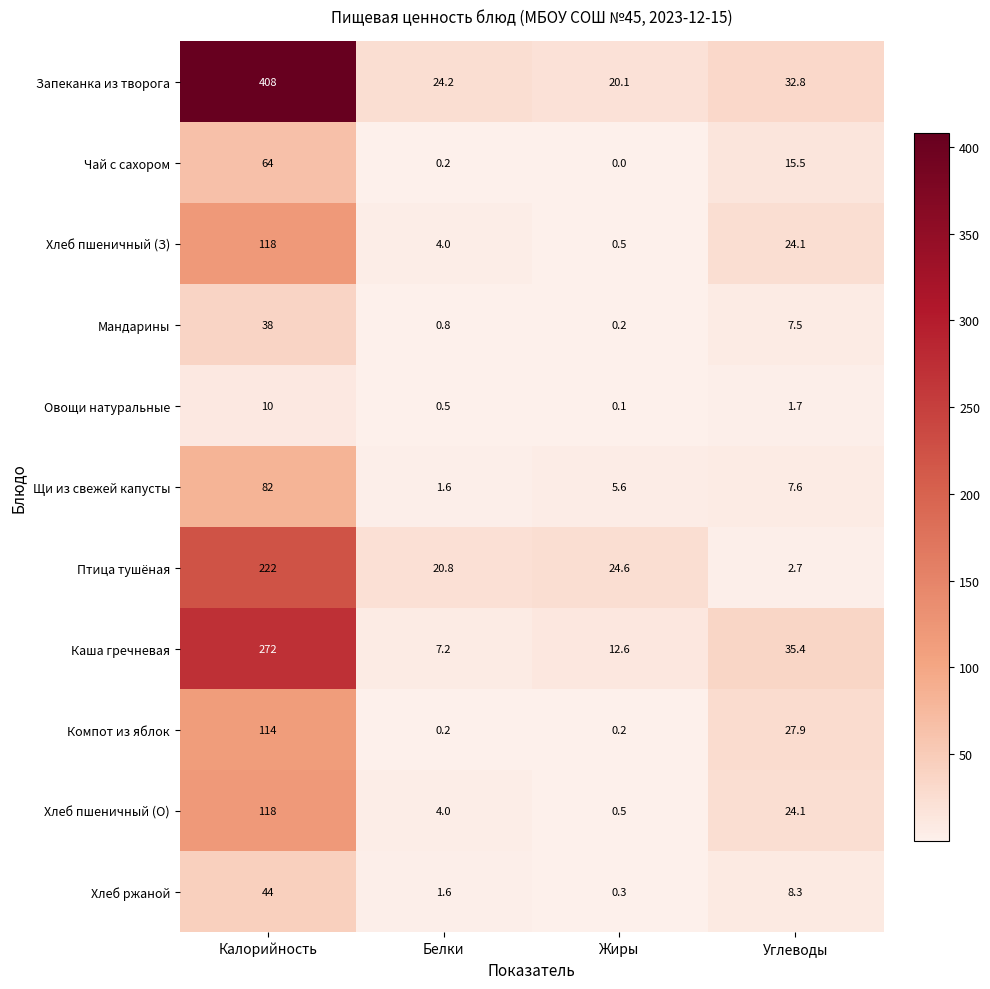

Is it true that Каша гречневая equals 3.6 at Белки?

False